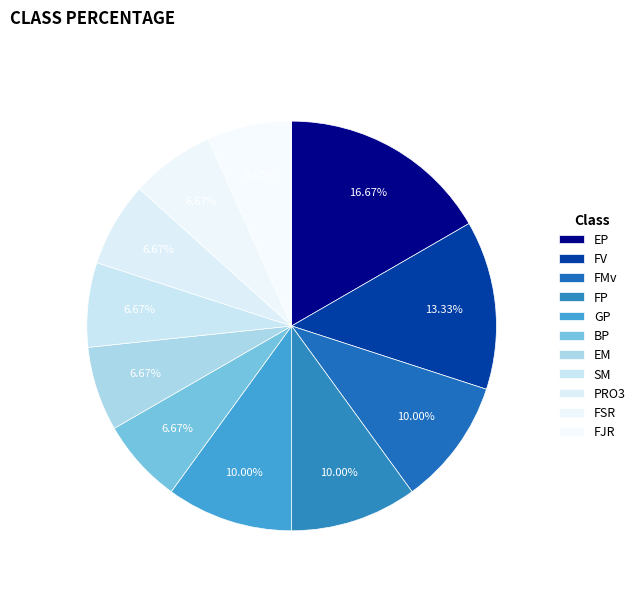

Is there a majority slice in this chart?

No